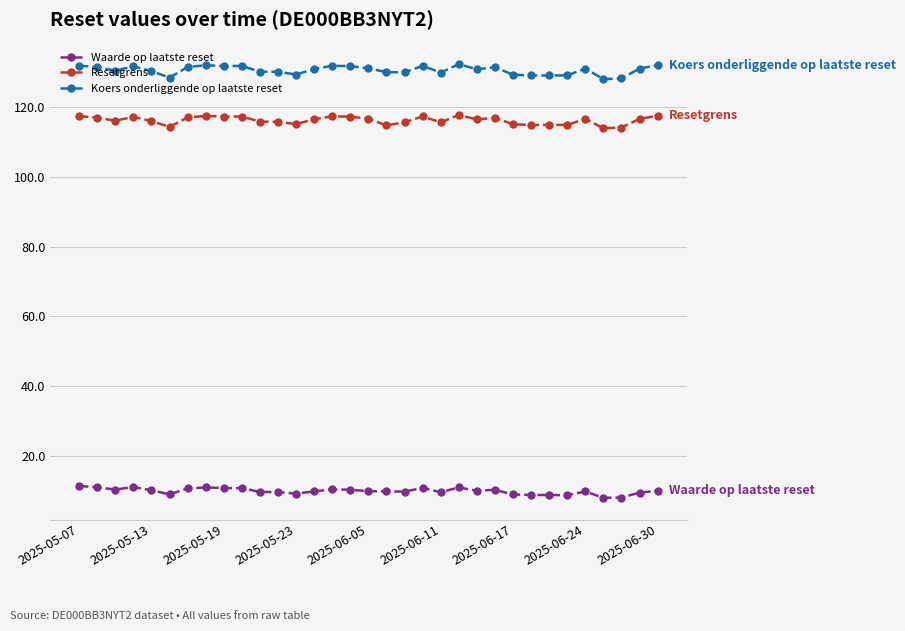

True or false: Waarde op laatste reset and Resetgrens cross at least once.

False